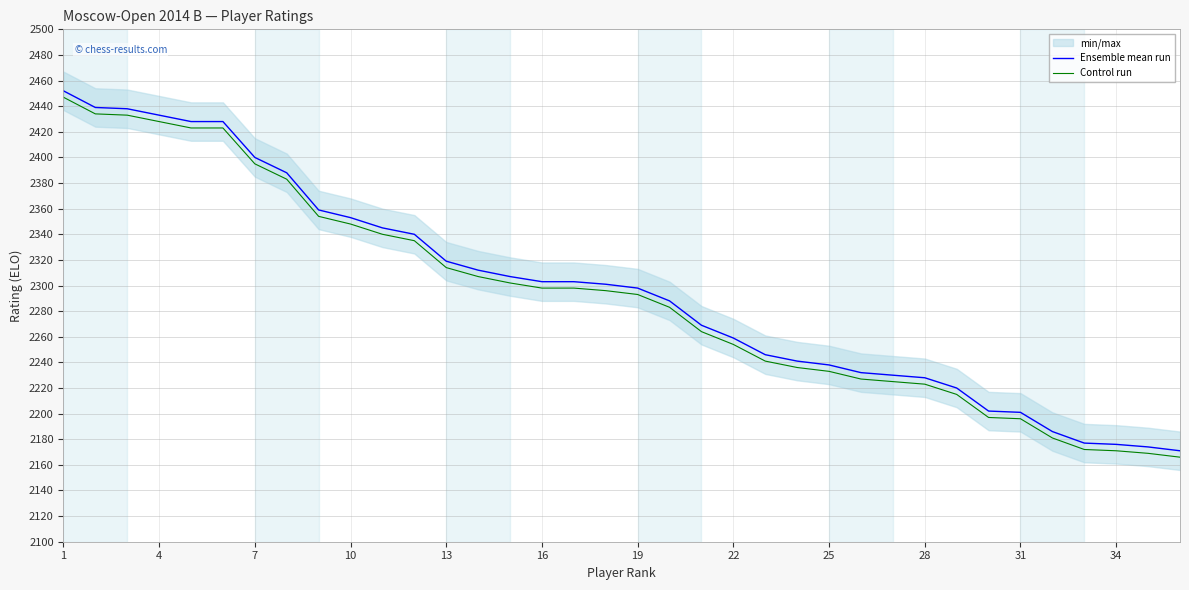

True or false: Control run and Ensemble mean run intersect in this chart.

False